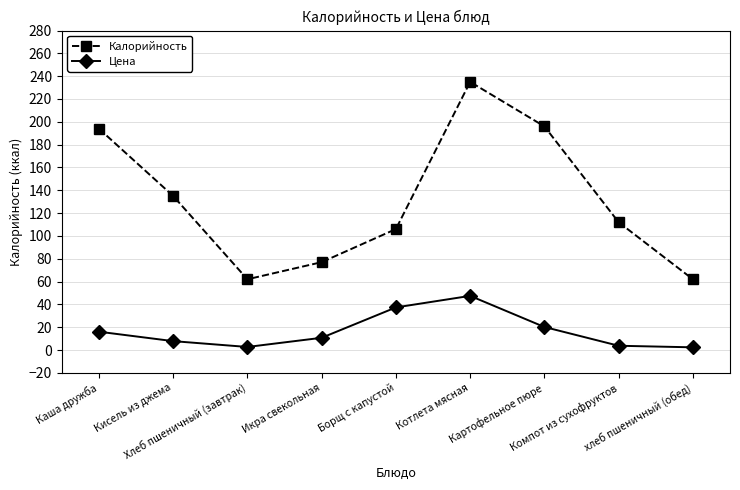

What is the difference between the maximum and minimum values in the Калорийность series?

173.0